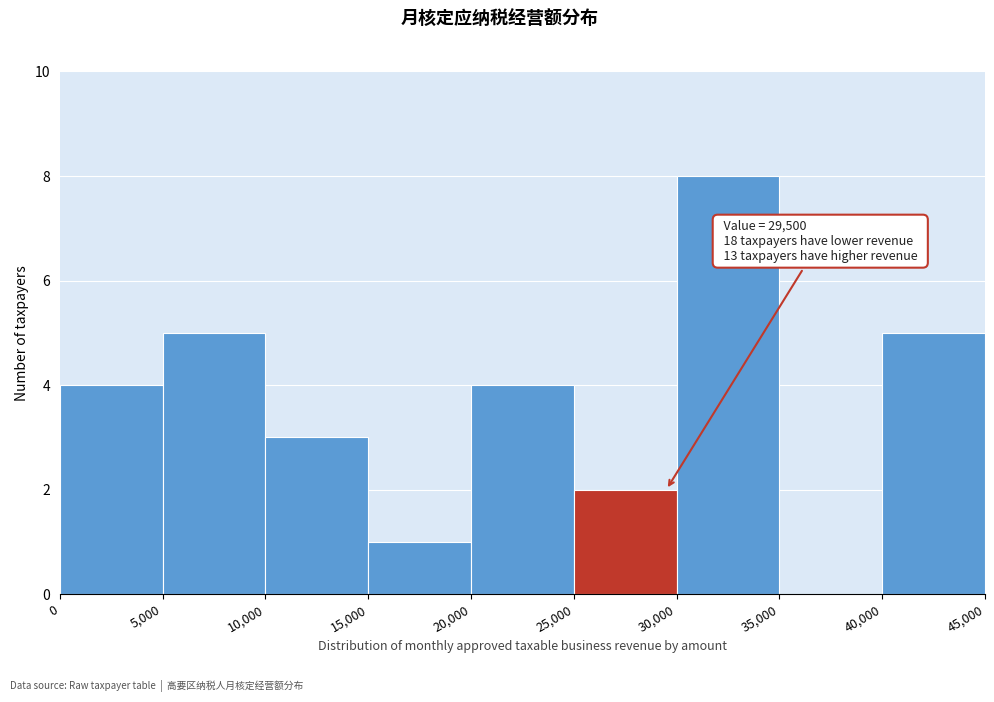

Over which range of the x-axis is the bar tallest?

30,000 to 35,000